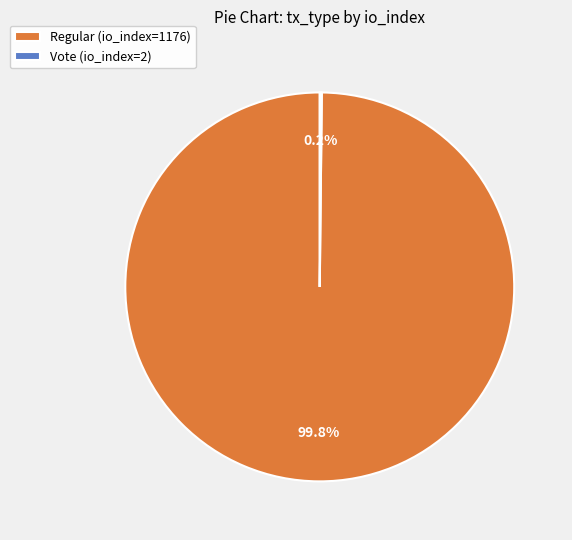

Which category has the biggest portion of the pie?

Regular (io_index=1176)